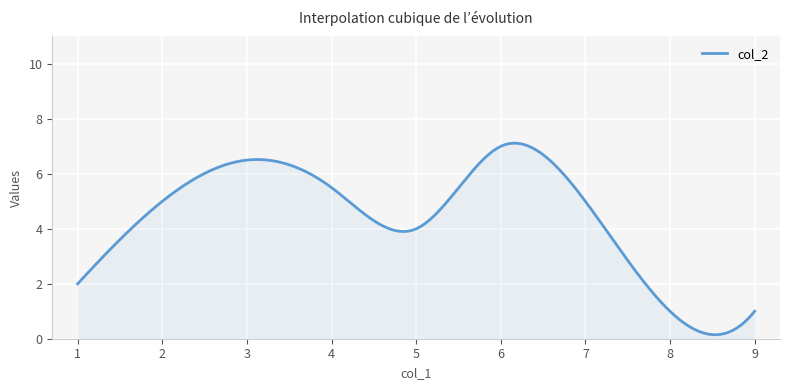

What is the greatest value displayed?

7.1